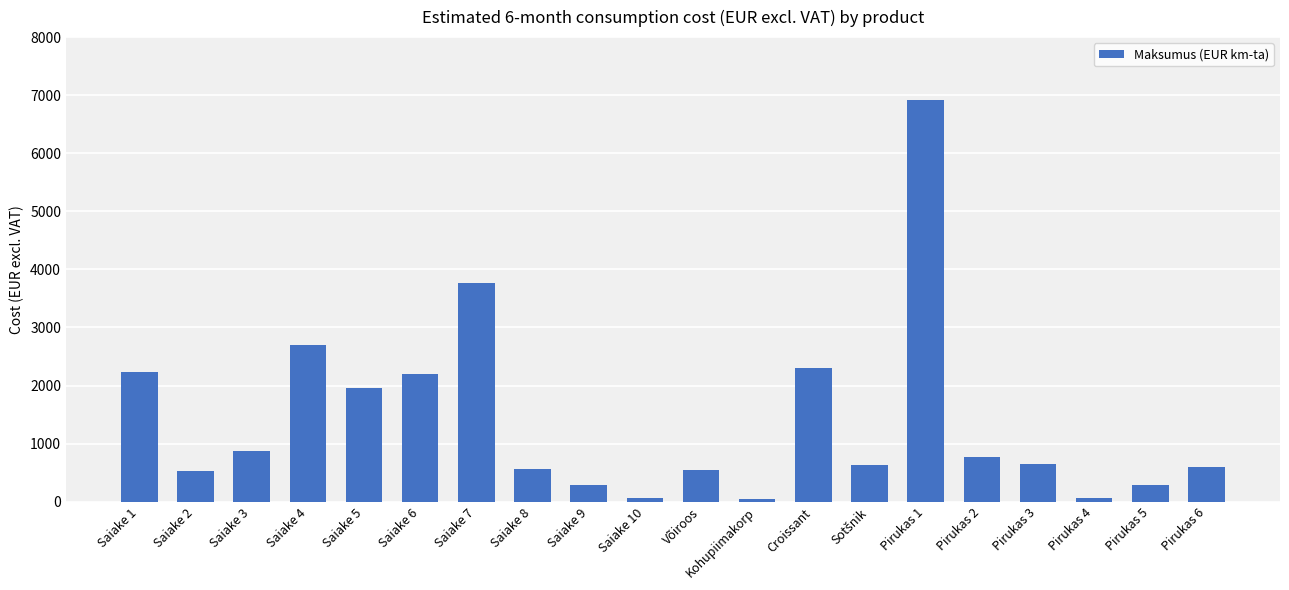

Is it true that the value at Saiake 9 is 290.0?

True